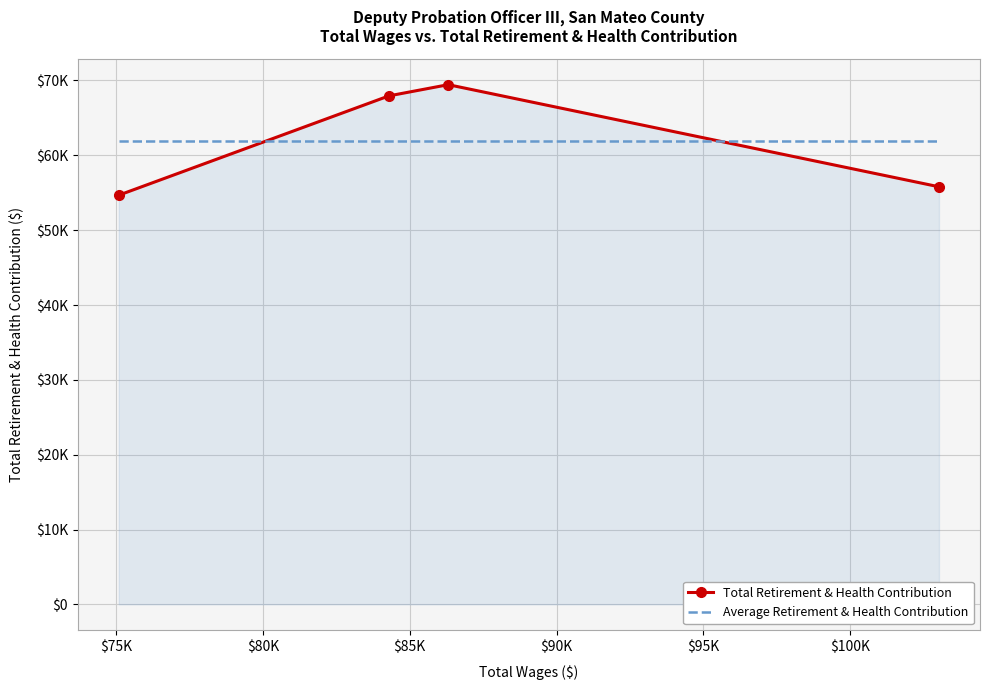

What are all the series names shown in the legend?

Total Retirement & Health Contribution, Average Retirement & Health Contribution